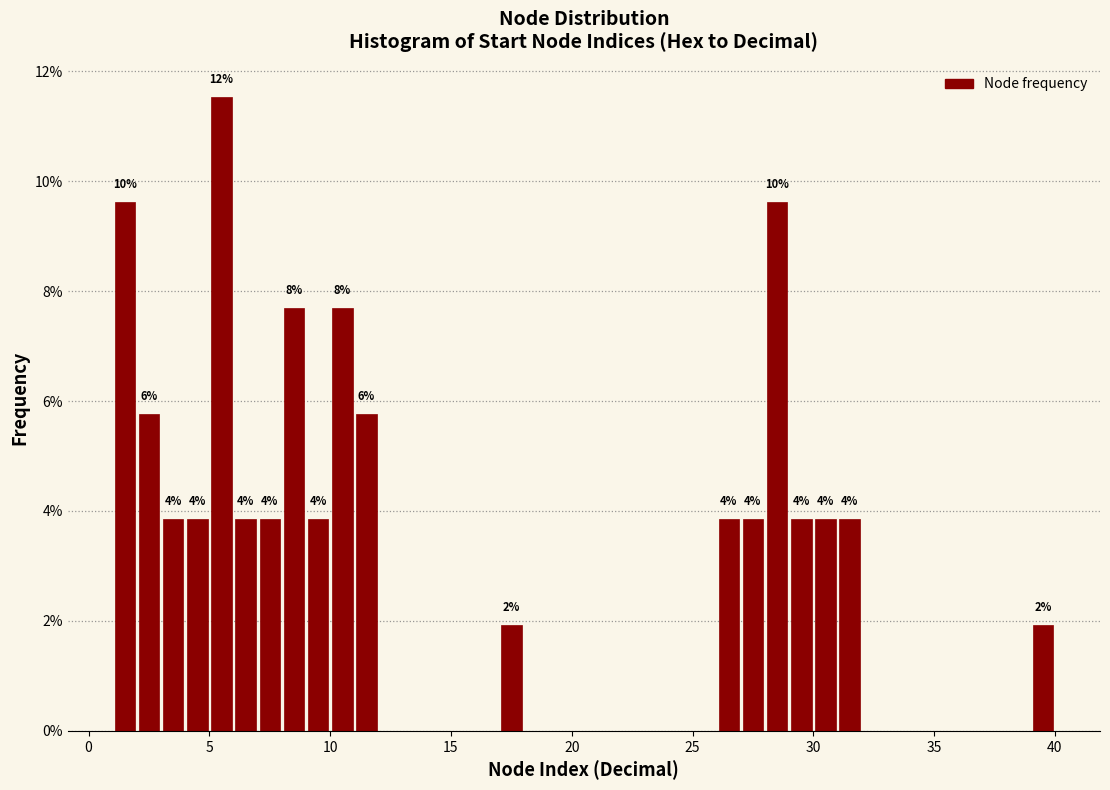

Read against the x-axis, roughly where is the centre of the tallest bar?

5.5